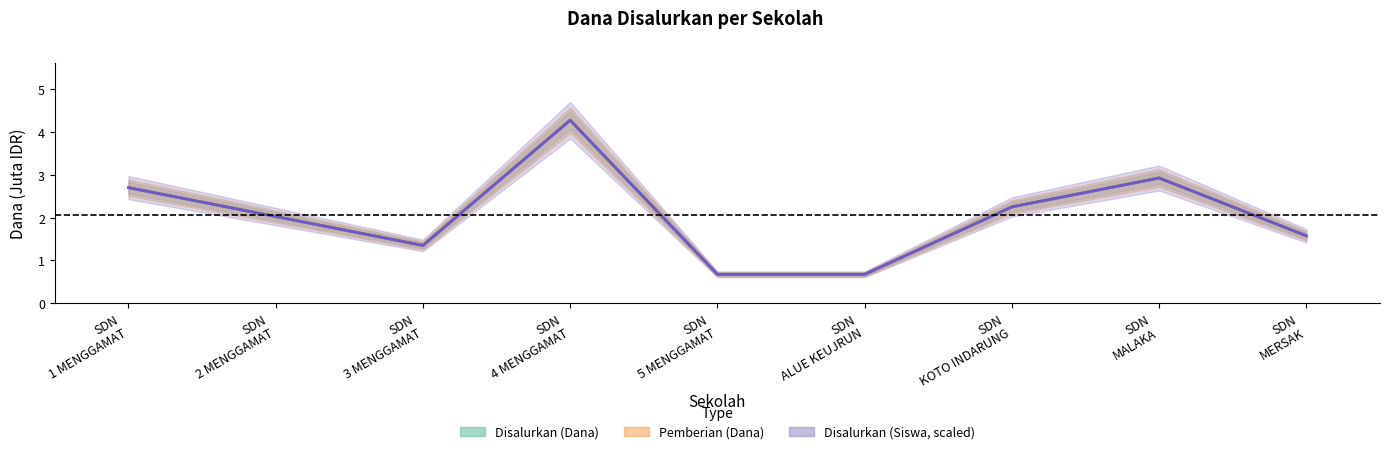

Reading left to right, extract all data points from this chart.

Disalurkan (Dana): 2.7	2.0	1.4	4.3	0.7	0.7	2.2	2.9	1.6
Pemberian (Dana): 2.7	2.0	1.4	4.3	0.7	0.7	2.2	2.9	1.6
Disalurkan (Siswa): 2.7	2.0	1.4	4.3	0.7	0.7	2.2	2.9	1.6